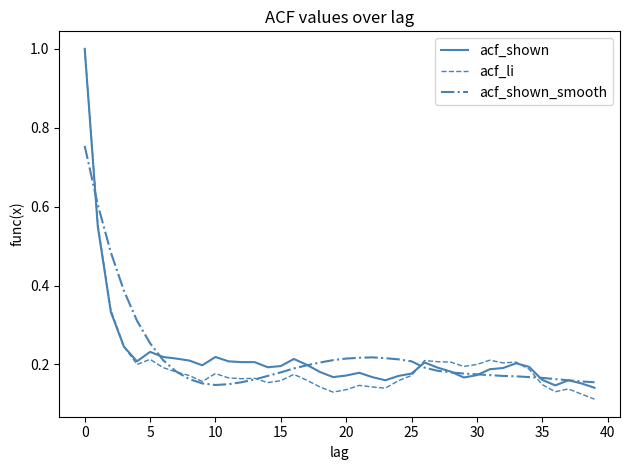

Does the chart have visible grid lines?

No